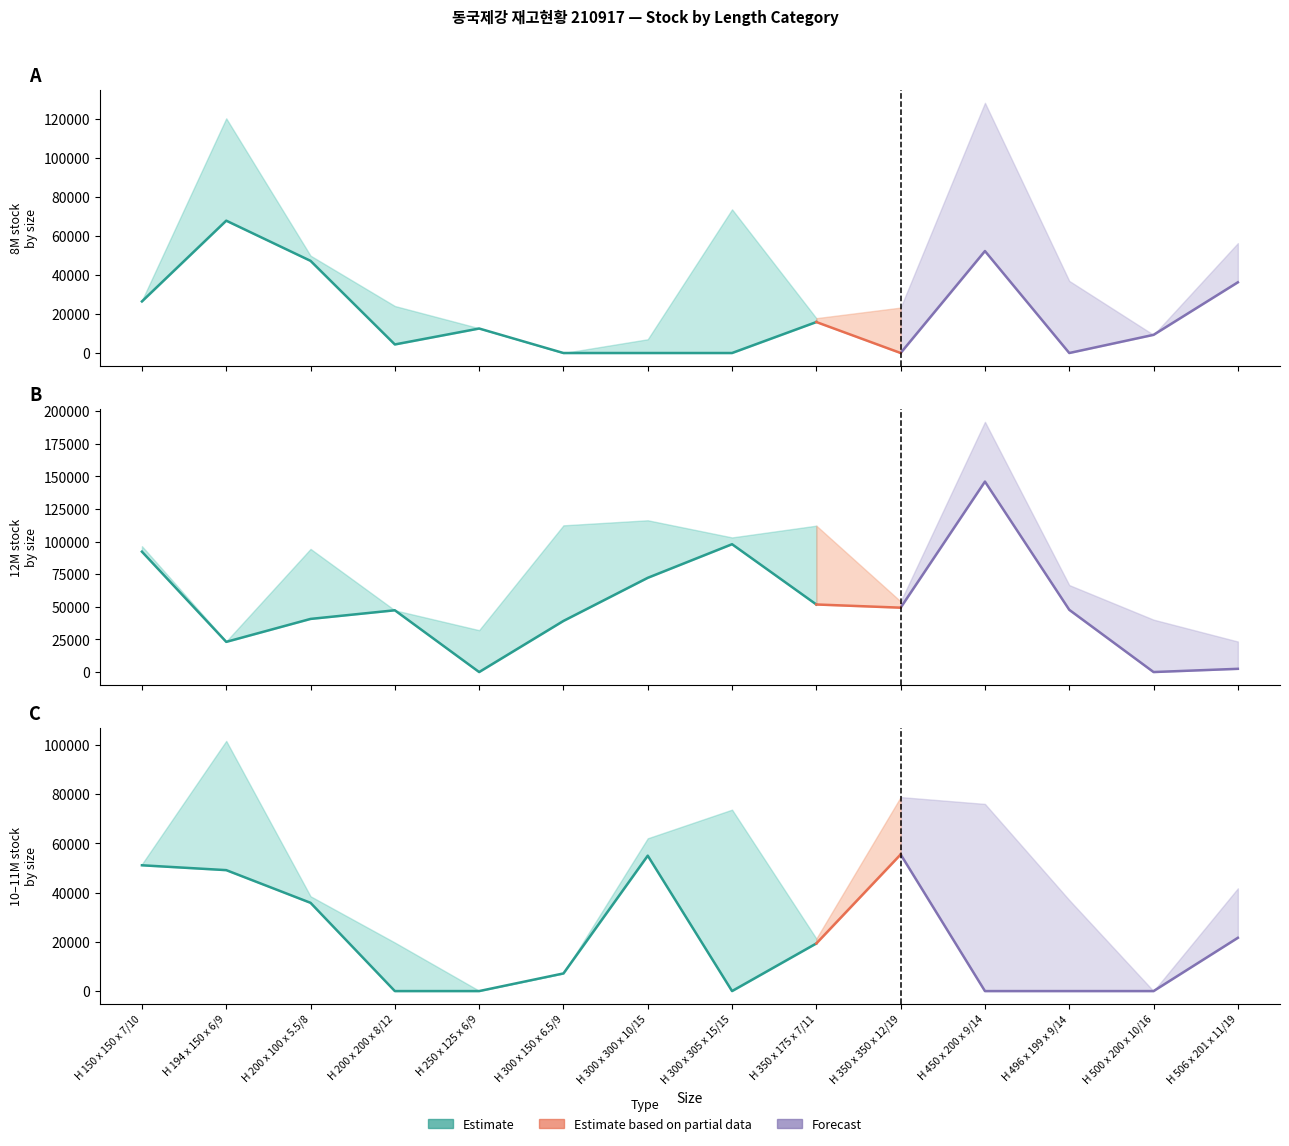

How many lines are shown in the chart?

6